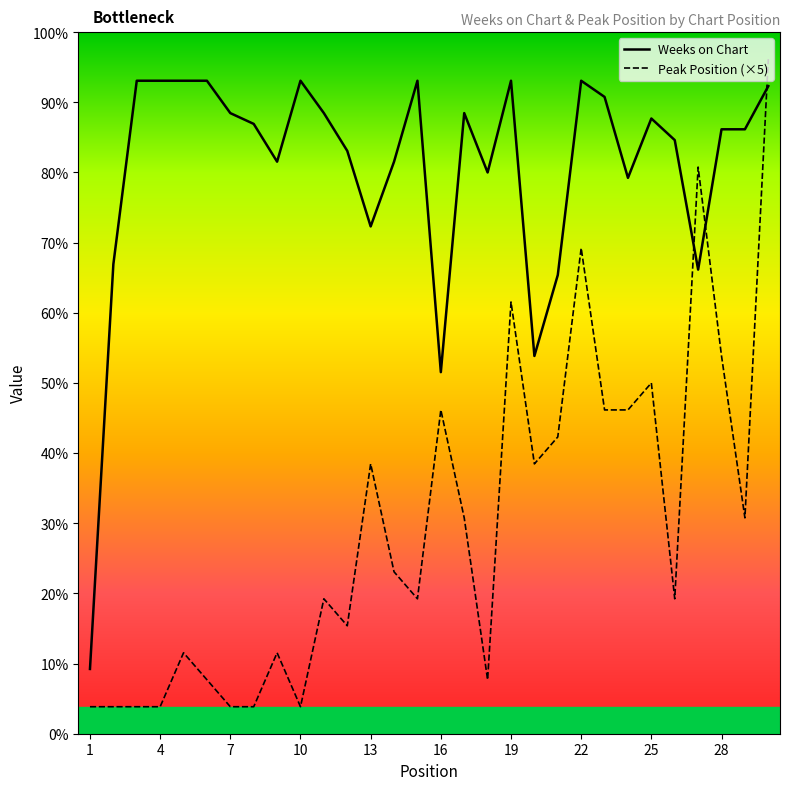

In Peak Position (×5), how many points are lower than both neighbors (excluding endpoints)?

7